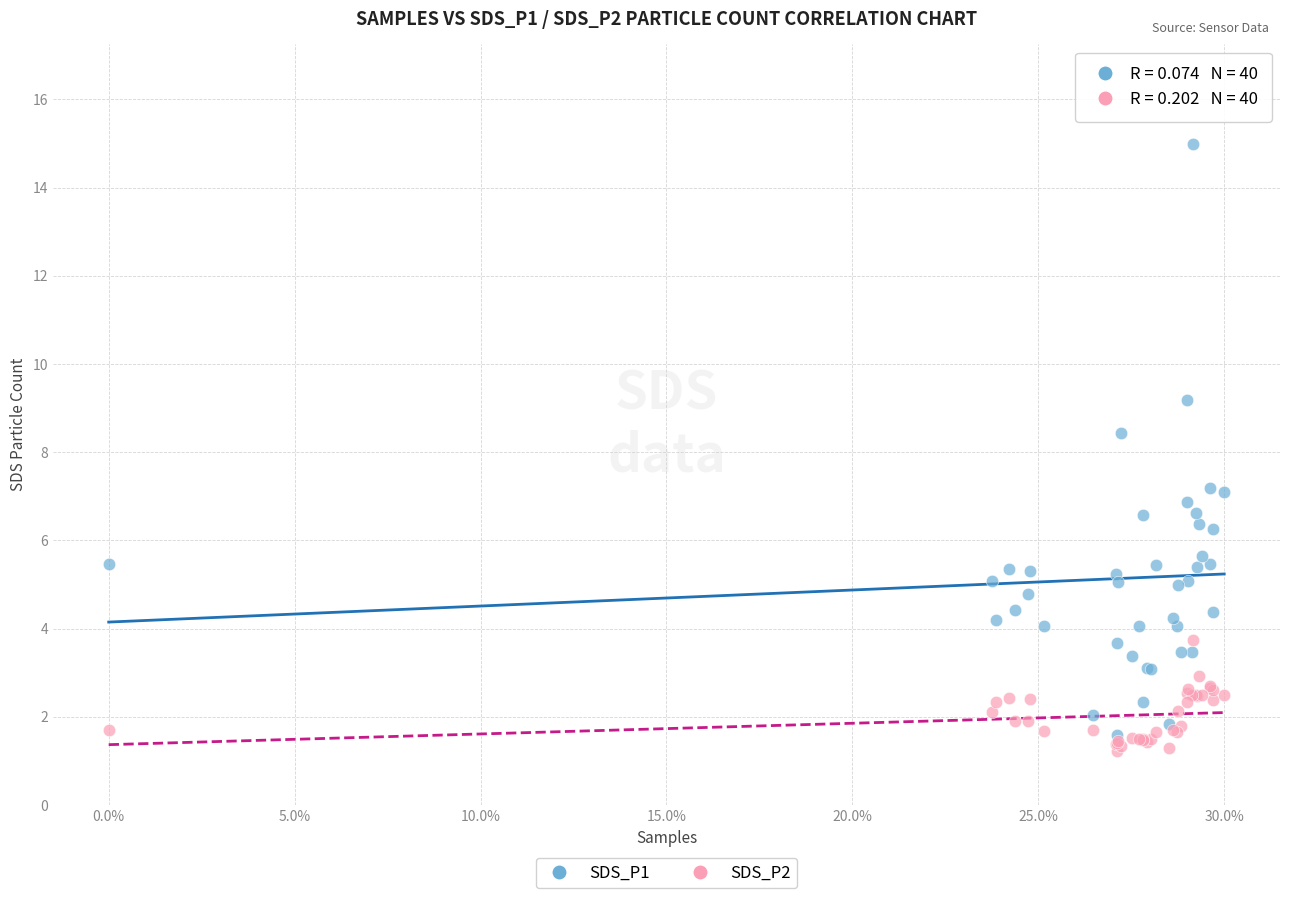

Which series contains the lowest Y value?

SDS_P2